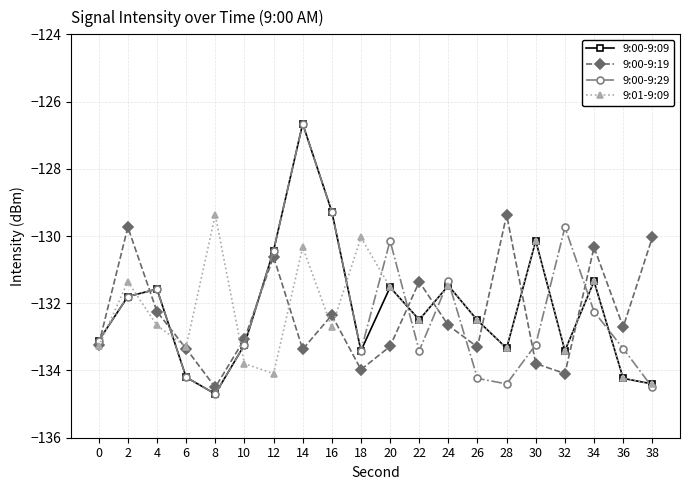

In 9:01-9:09, how many points are higher than both neighbors (excluding endpoints)?

7